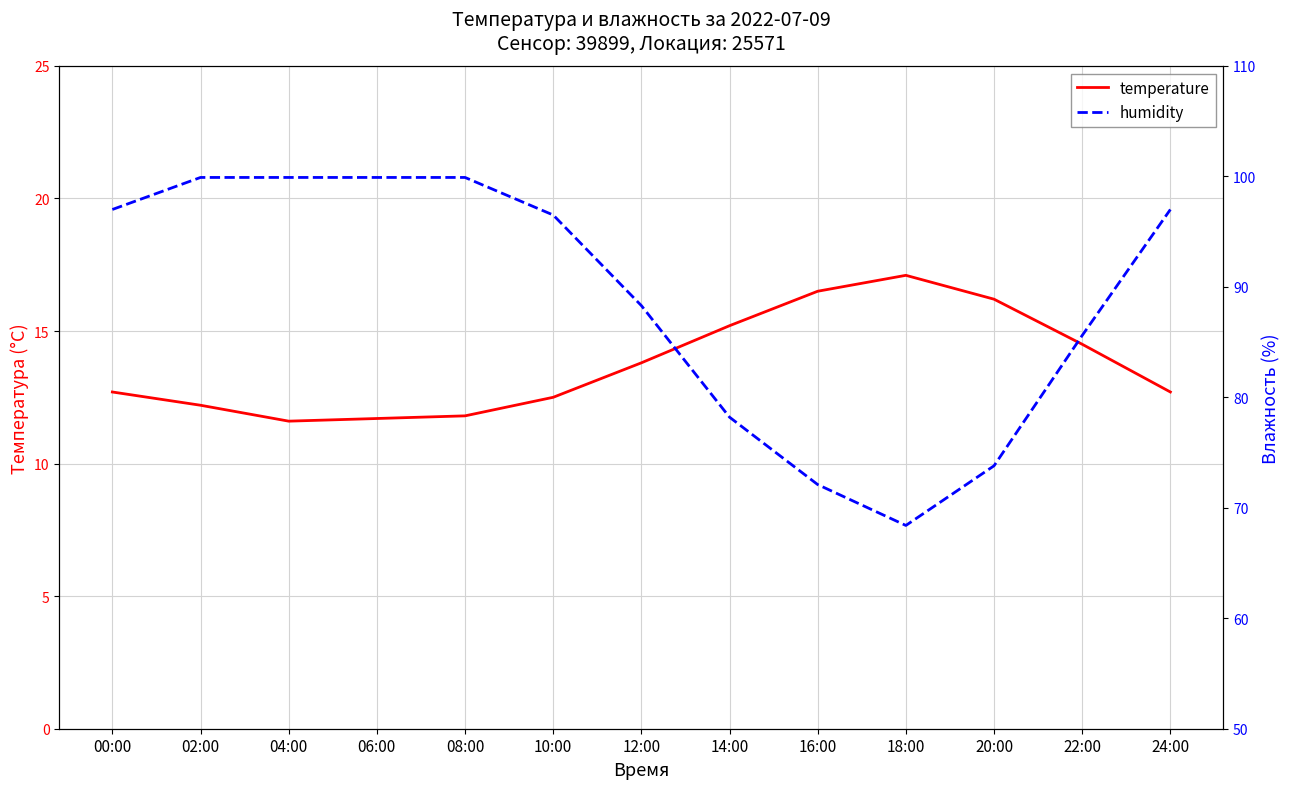

Is it true that temperature equals 9.8 at 14:00?

False